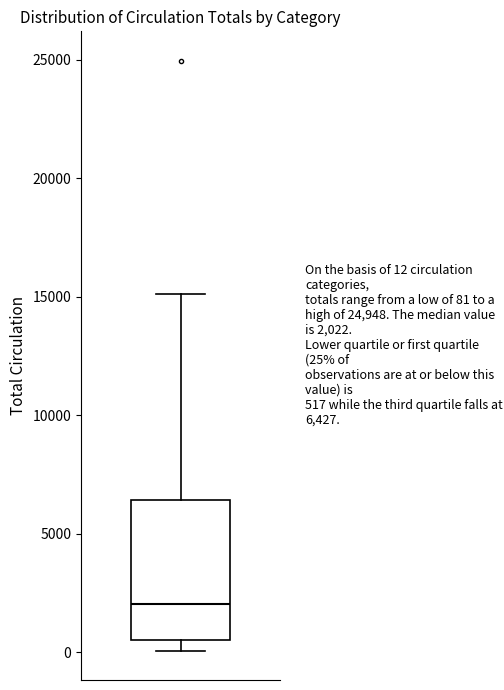

Transcribe this box plot: give where the median line is, the range the box spans, and where the two whiskers end, as read against the y-axis. The values are not printed on the chart, so give them approximately, as read against the axis.

median 2000, box 500 to 6500, whiskers 0 to 15000